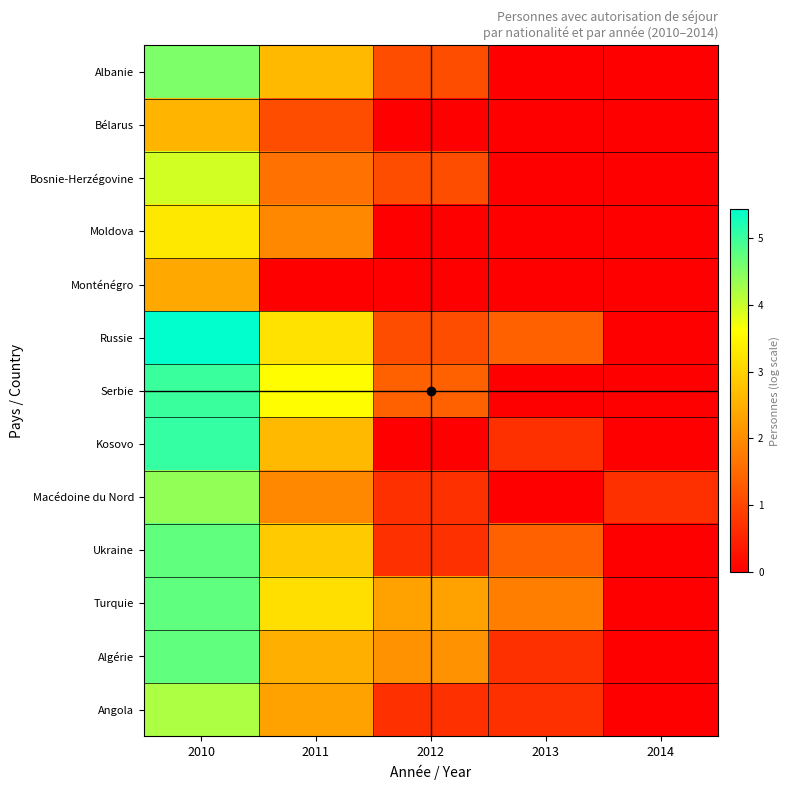

Rank the series by their maximum value, from highest to lowest.

Russie, Kosovo, Serbie, Turquie, Ukraine, Algérie, Albanie, Macédoine du Nord, Angola, Bosnie-Herzégovine, Moldova, Bélarus, Monténégro